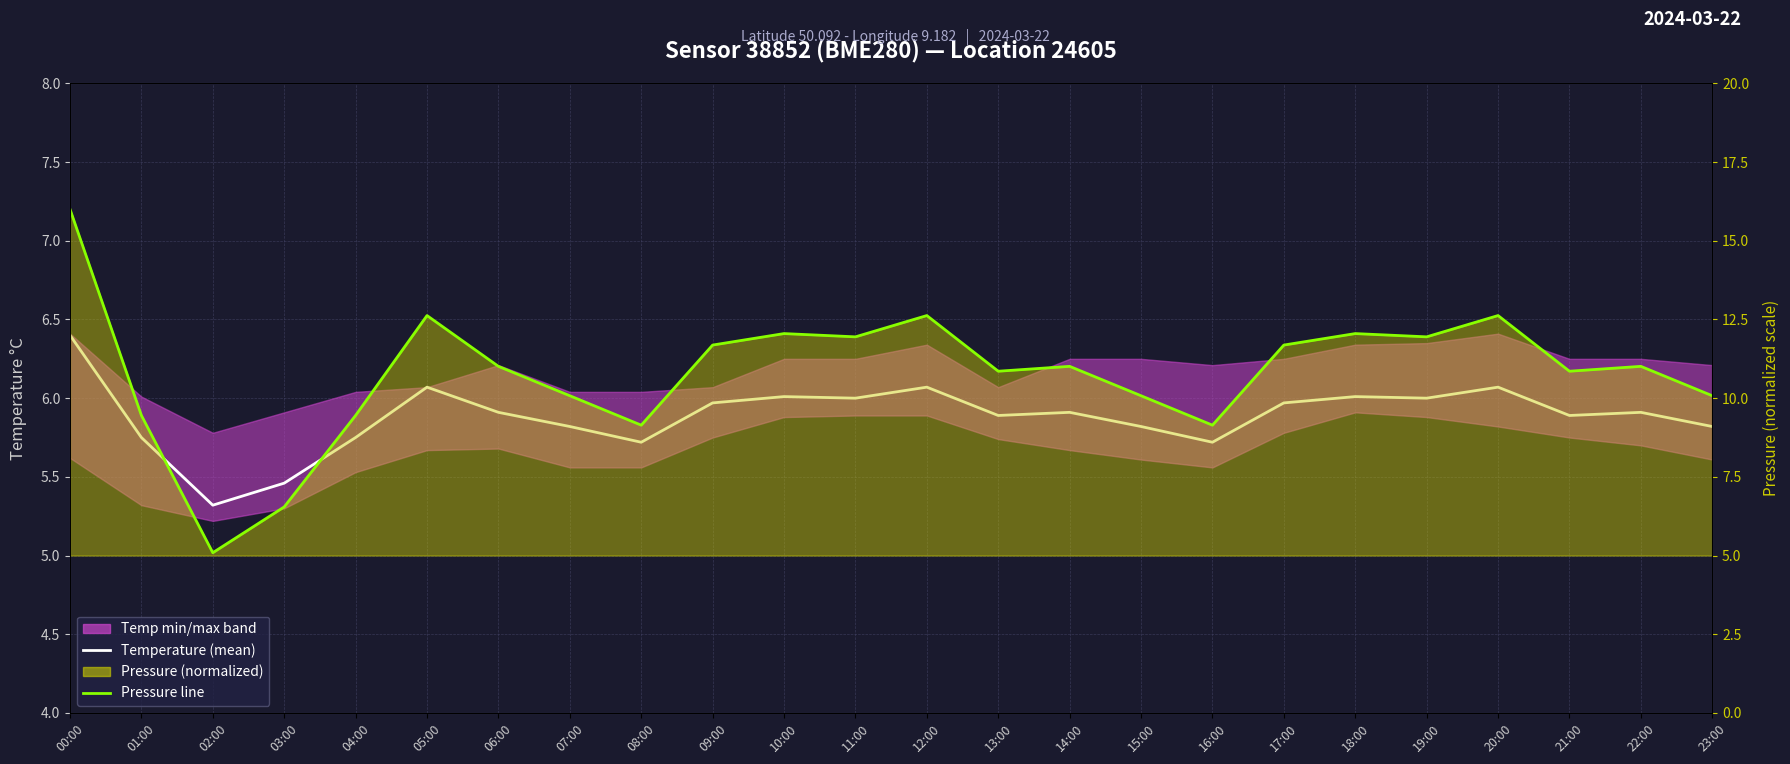

How many lines are shown in the chart?

2